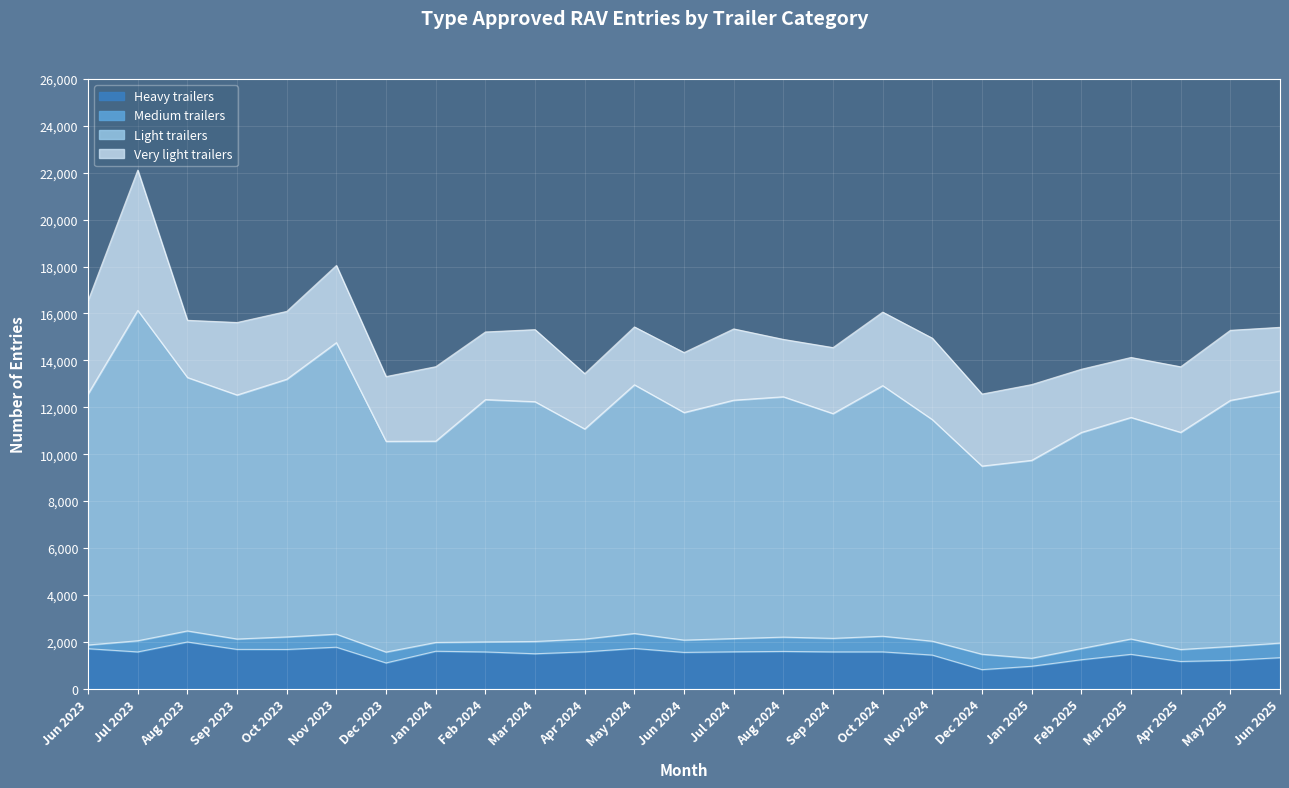

What is the minimum value for Heavy trailers?

810